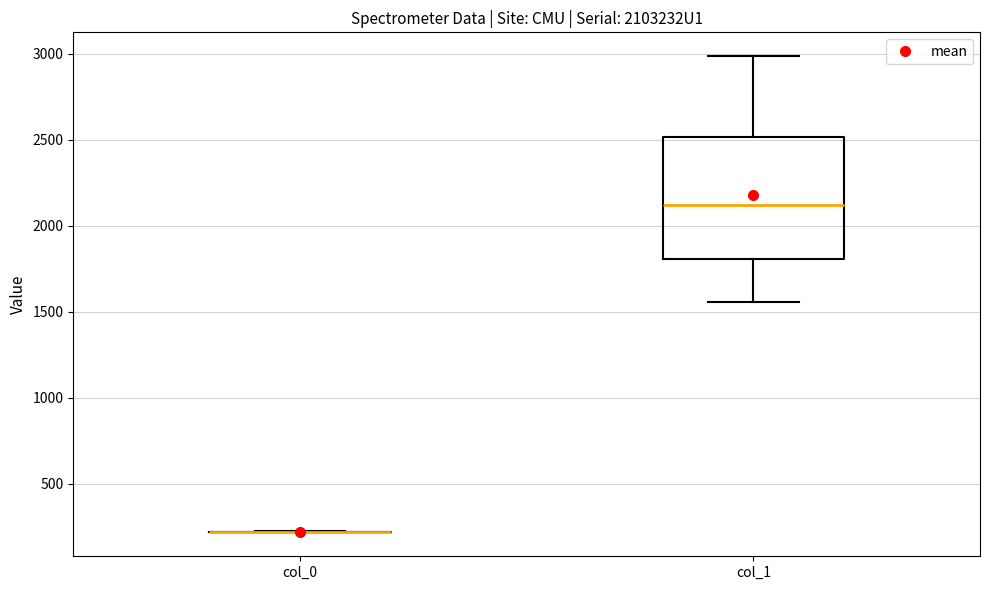

Where does the upper whisker of the box for col_1 end on the y-axis? The values are not printed on the chart, so give them approximately, as read against the axis.

3000